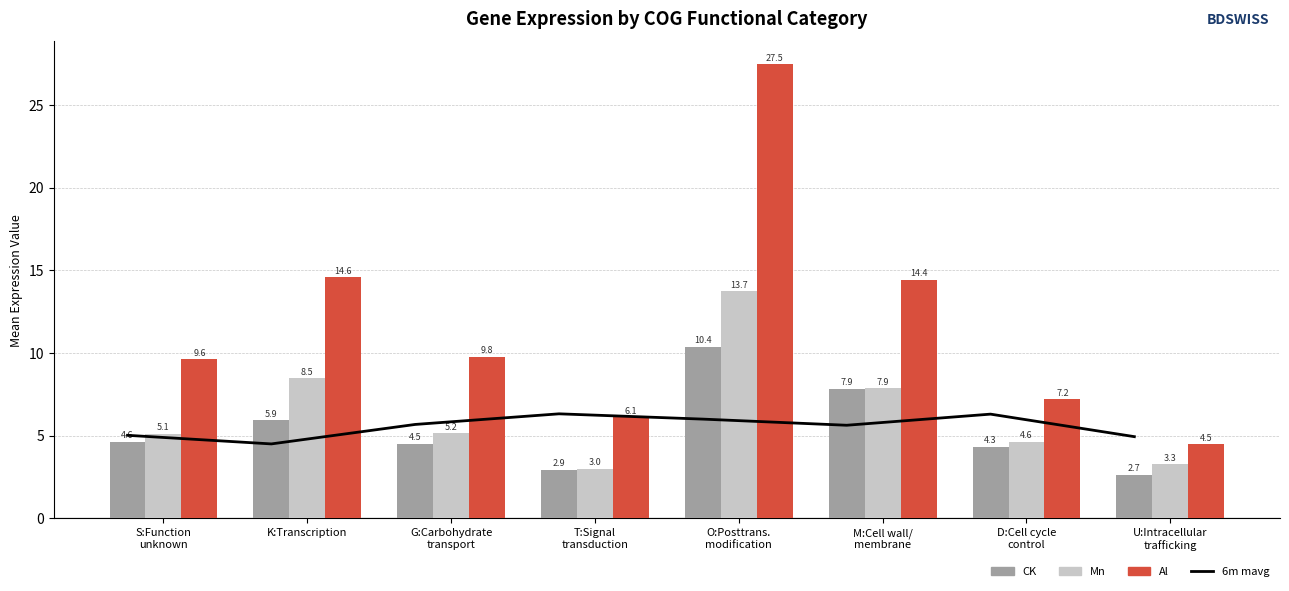

Does the chart contain stacked bars?

No